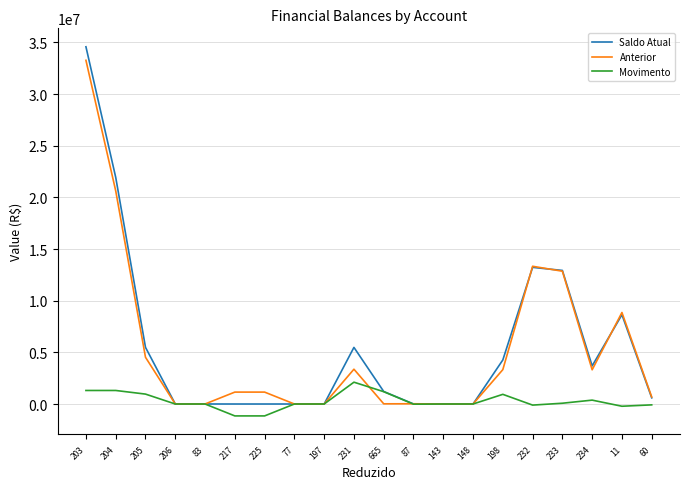

What is the spread (max minus min) of values at 204?

20628028.4